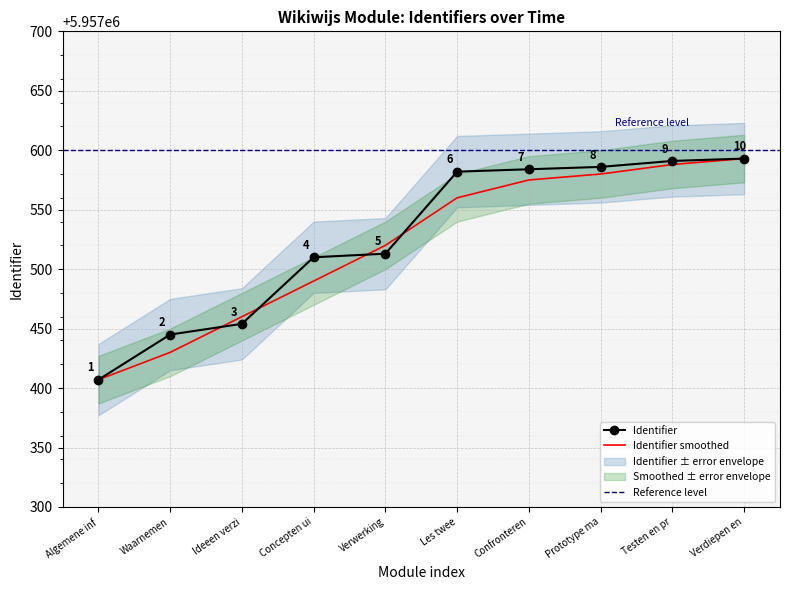

The value of Identifier at Verdiepen en is 5957593. True or false?

True